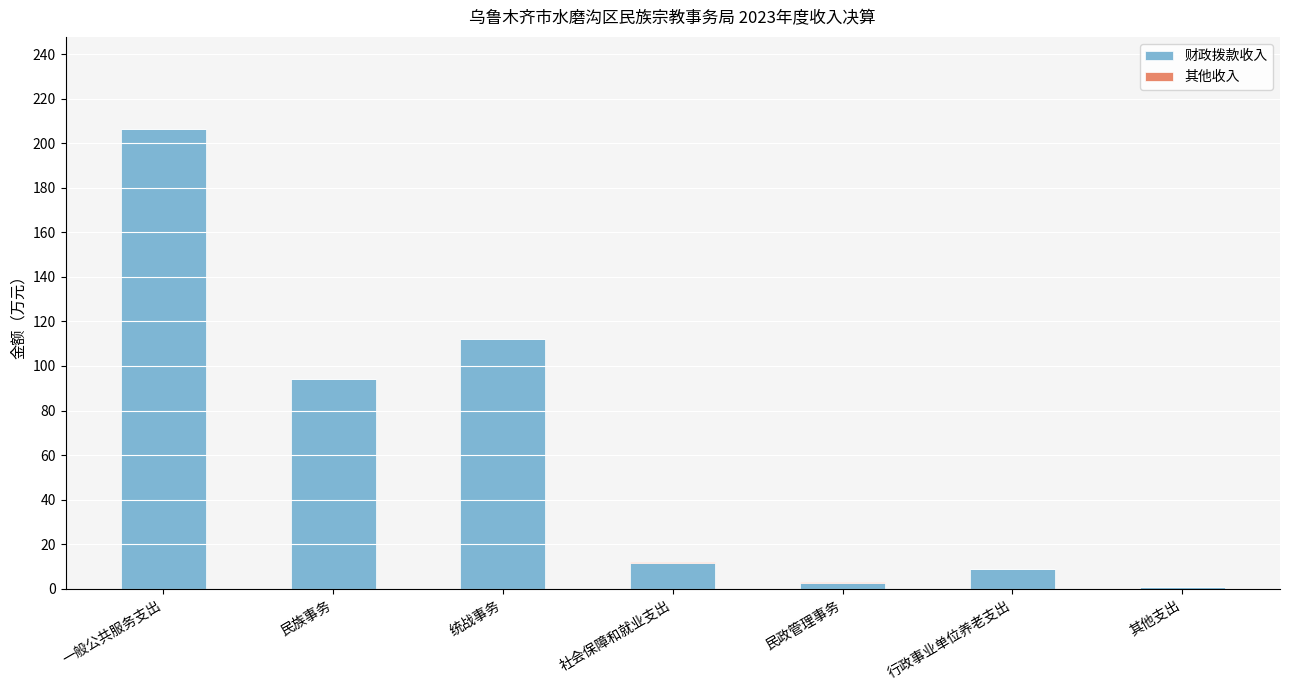

What is the sum of the 财政拨款收入 values at 其他支出 and 一般公共服务支出?

207.3